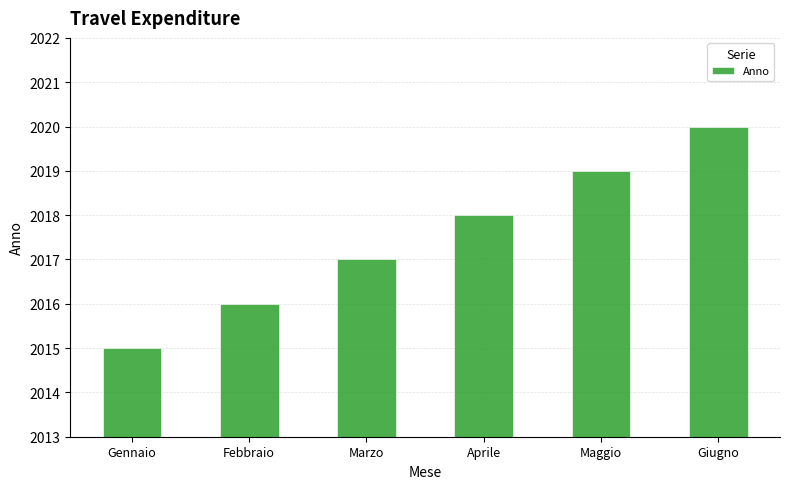

Rank the categories by value from lowest to highest.

Gennaio, Febbraio, Marzo, Aprile, Maggio, Giugno